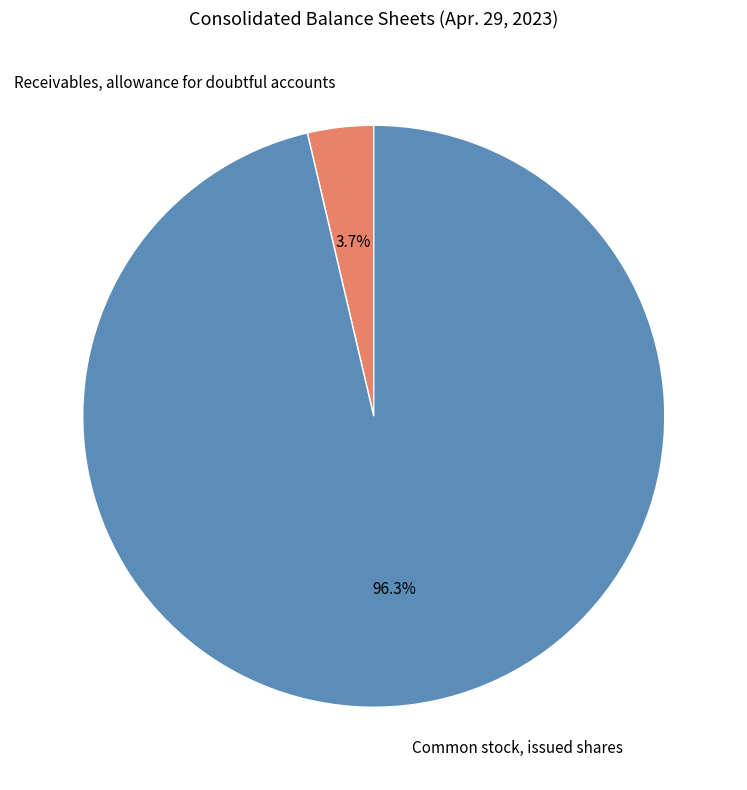

Which category has the biggest portion of the pie?

Common stock, issued shares